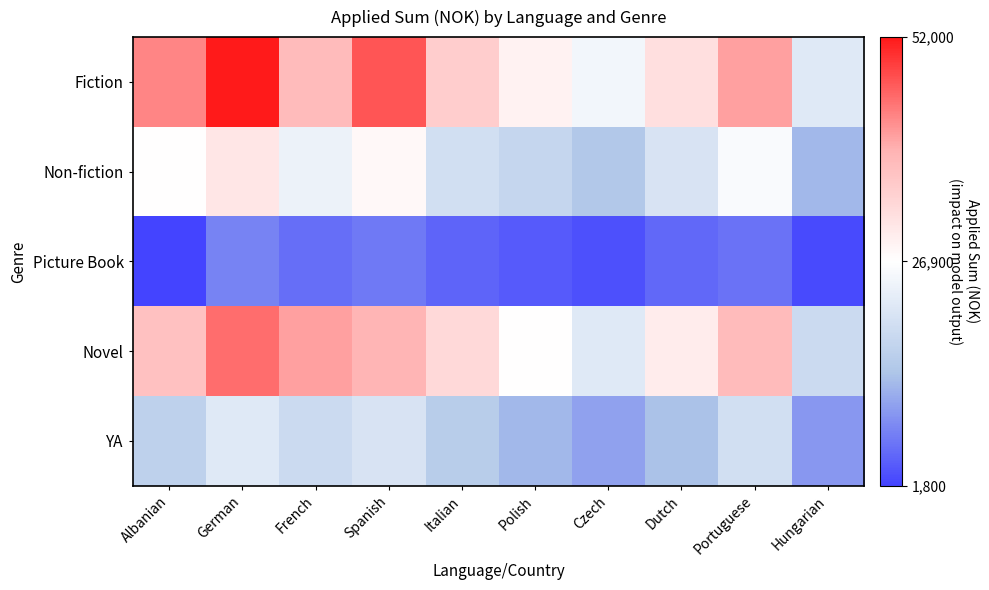

Reading right to left, list all the values displayed in this chart.

Fiction: Hungarian=22000	Portuguese=41000	Dutch=32000	Czech=25000	Polish=29000	Italian=35000	Spanish=47000	French=38000	German=52000	Albanian=43000
Non-fiction: Hungarian=13000	Portuguese=26000	Dutch=21000	Czech=15000	Polish=18000	Italian=20000	Spanish=28000	French=24000	German=31000	Albanian=27000
Picture Book: Hungarian=2500	Portuguese=6500	Dutch=5500	Czech=3000	Polish=4000	Italian=5000	Spanish=7000	French=6000	German=8000	Albanian=1800
Novel: Hungarian=19000	Portuguese=38000	Dutch=30000	Czech=22000	Polish=27000	Italian=33000	Spanish=39000	French=41000	German=45000	Albanian=37000
YA: Hungarian=10000	Portuguese=20000	Dutch=14000	Czech=11000	Polish=13000	Italian=16000	Spanish=21000	French=19000	German=22000	Albanian=17000